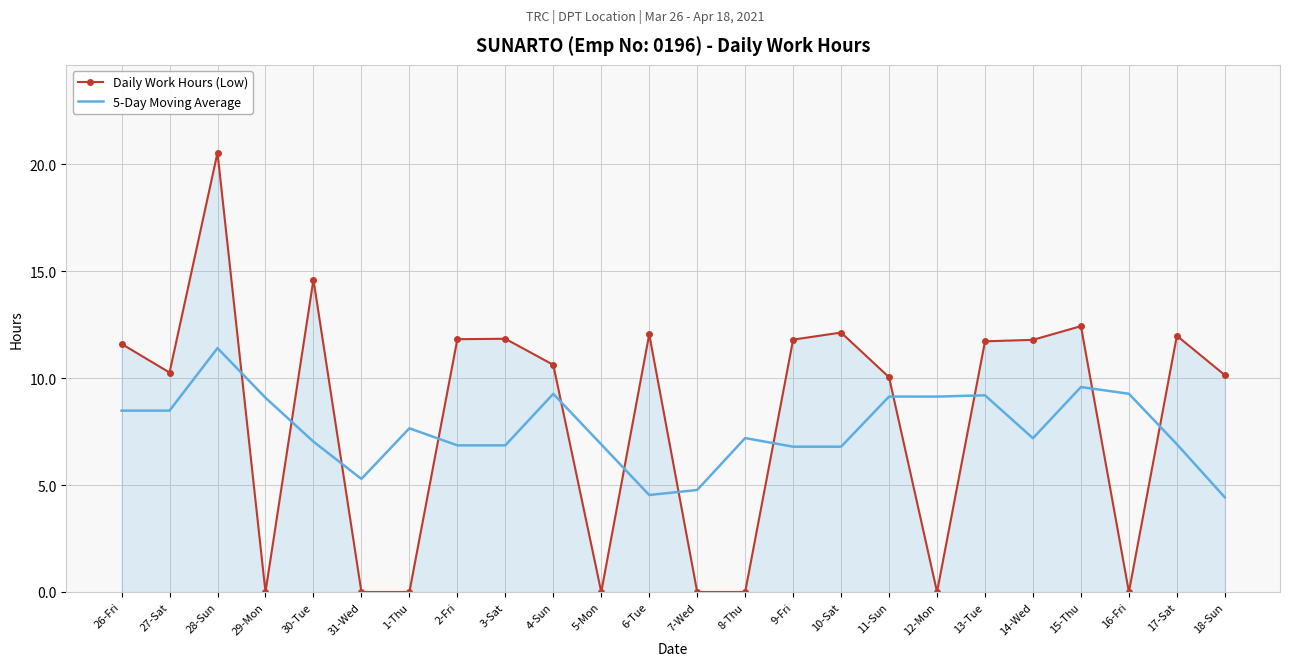

What is the difference between the maximum and minimum values in the Daily Work Hours (Low) series?

20.5